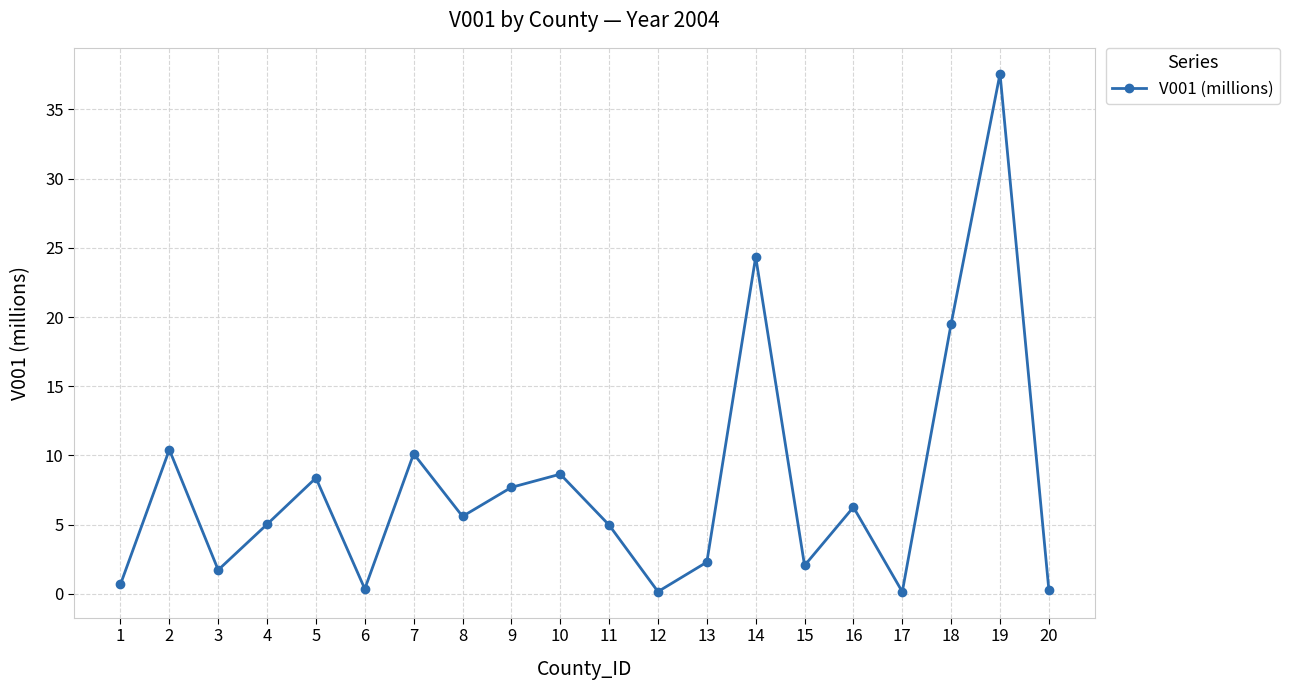

True or false: the data shows 0.6 at 13.

False